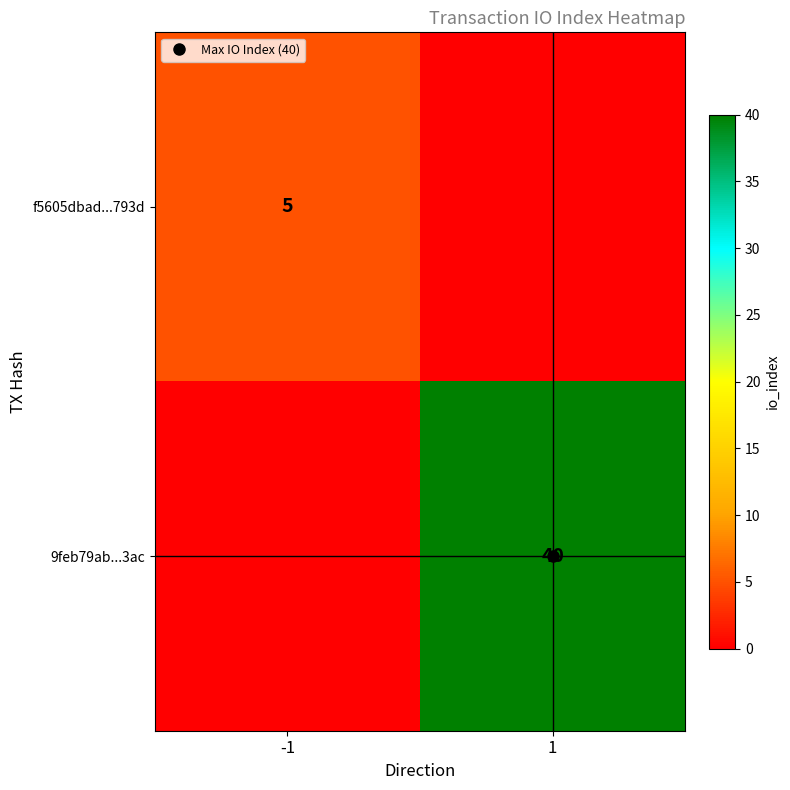

True or false: 9feb79ab...3ac has a value of 0 at -1.

True